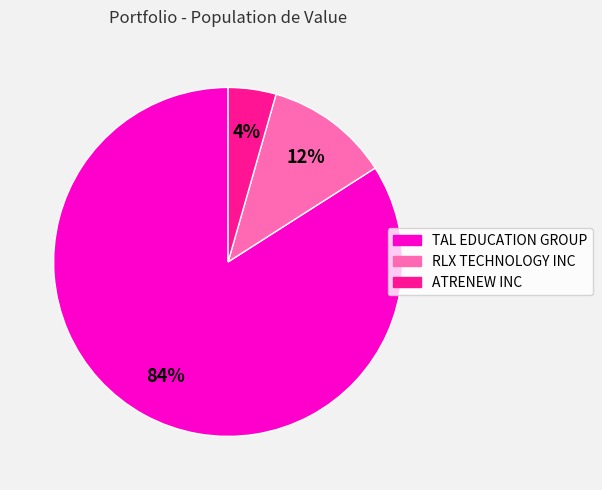

How many segments does this pie chart have?

3